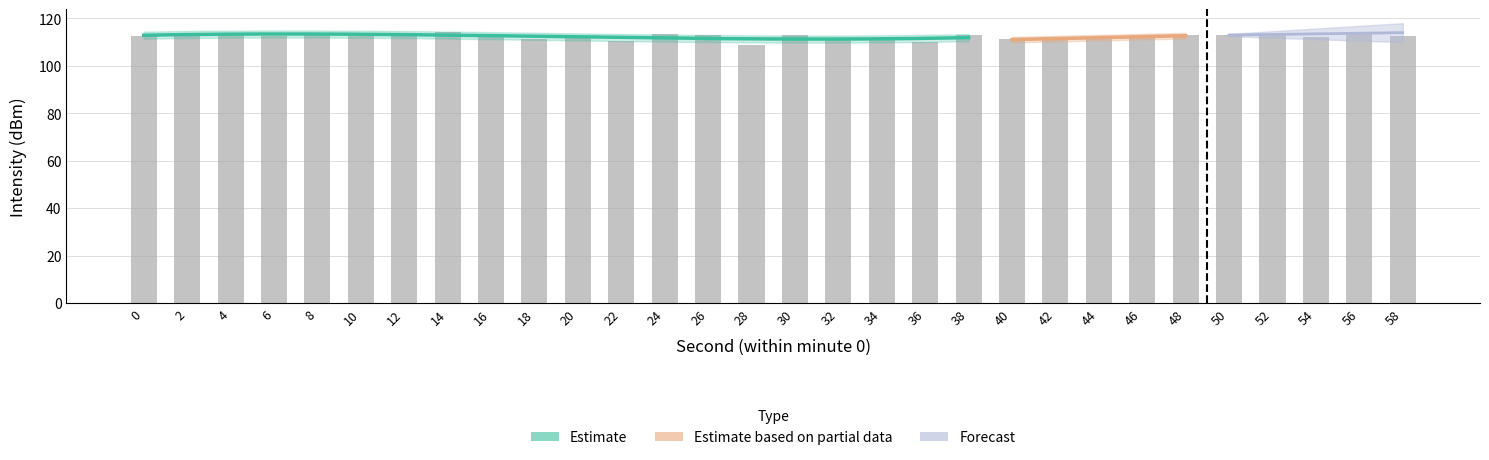

List the labels in order of value, smallest first.

28, 36, 22, 32, 40, 18, 34, 42, 46, 44, 54, 58, 20, 10, 0, 6, 38, 50, 48, 26, 16, 30, 24, 8, 4, 52, 56, 12, 2, 14